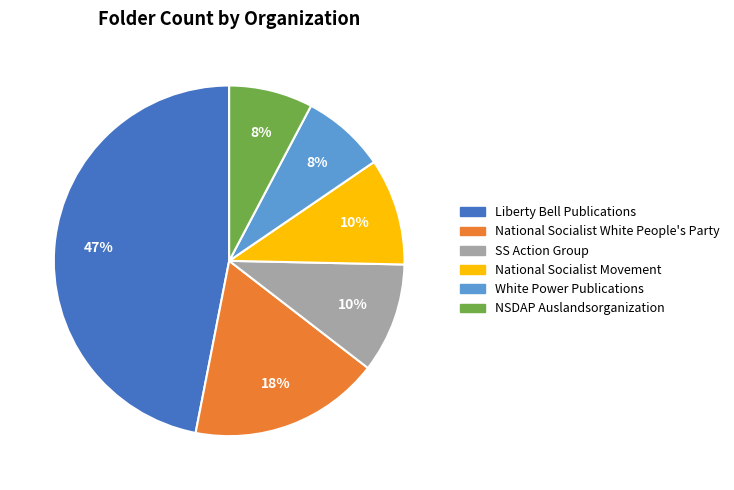

To the nearest percent, what is the average slice percentage?

17%